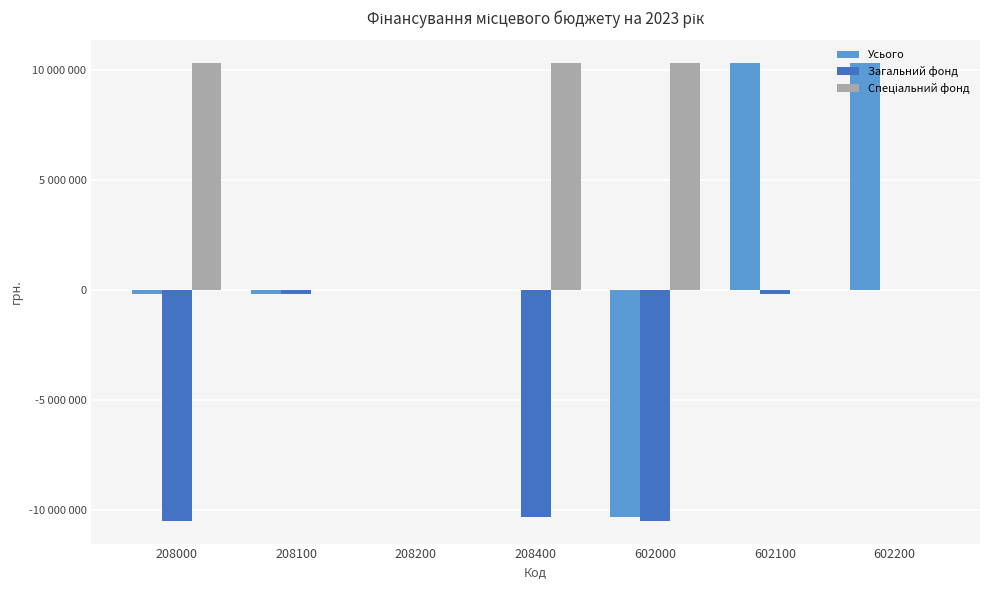

Are the bars grouped side by side (vs. stacked)?

Yes